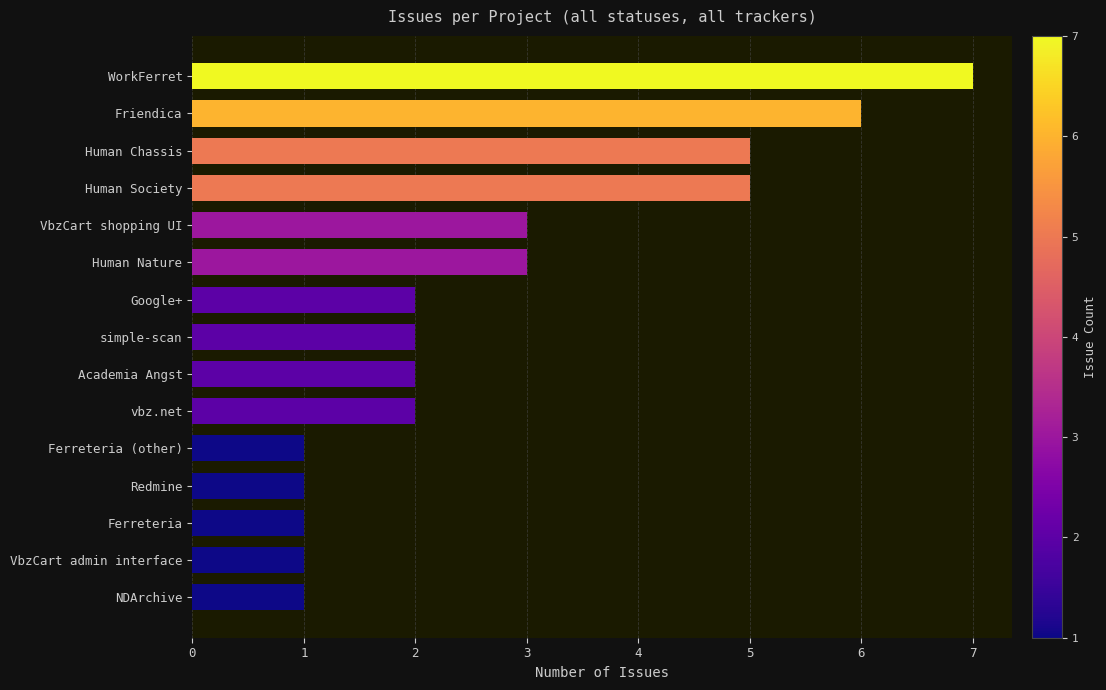

What is the smallest value displayed?

1